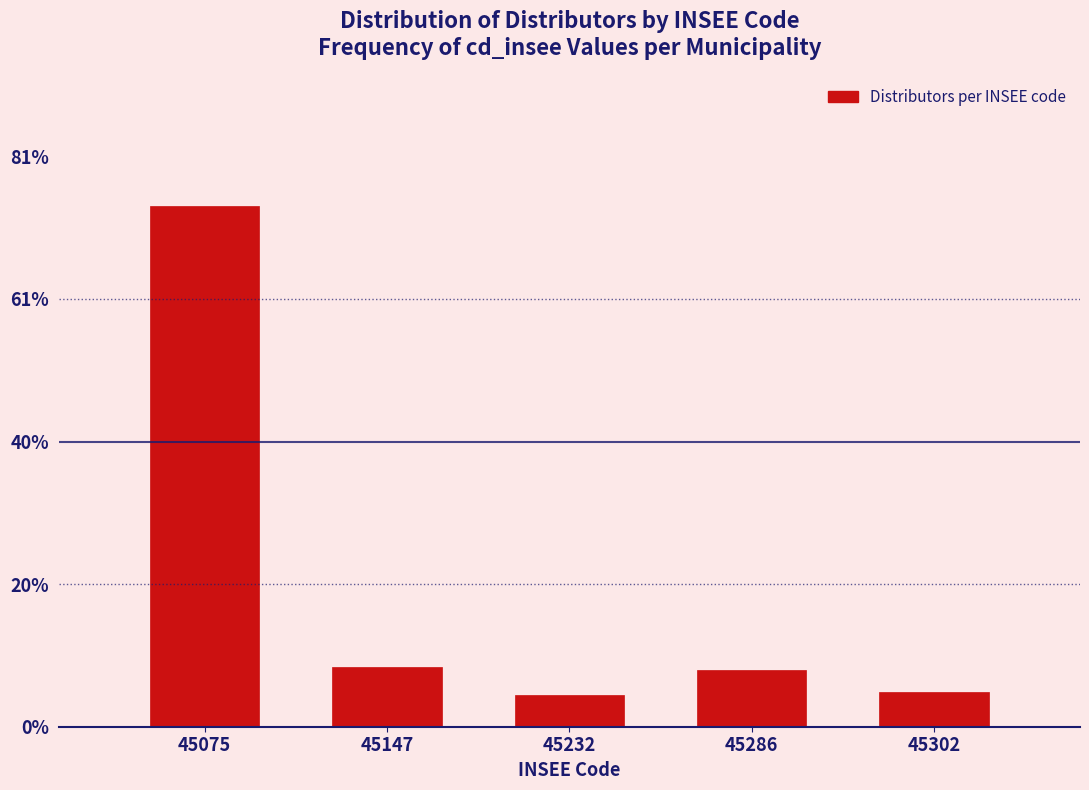

Reading left to right, what are all the values shown in this chart?

74.0	8.5	4.5	8.0	5.0